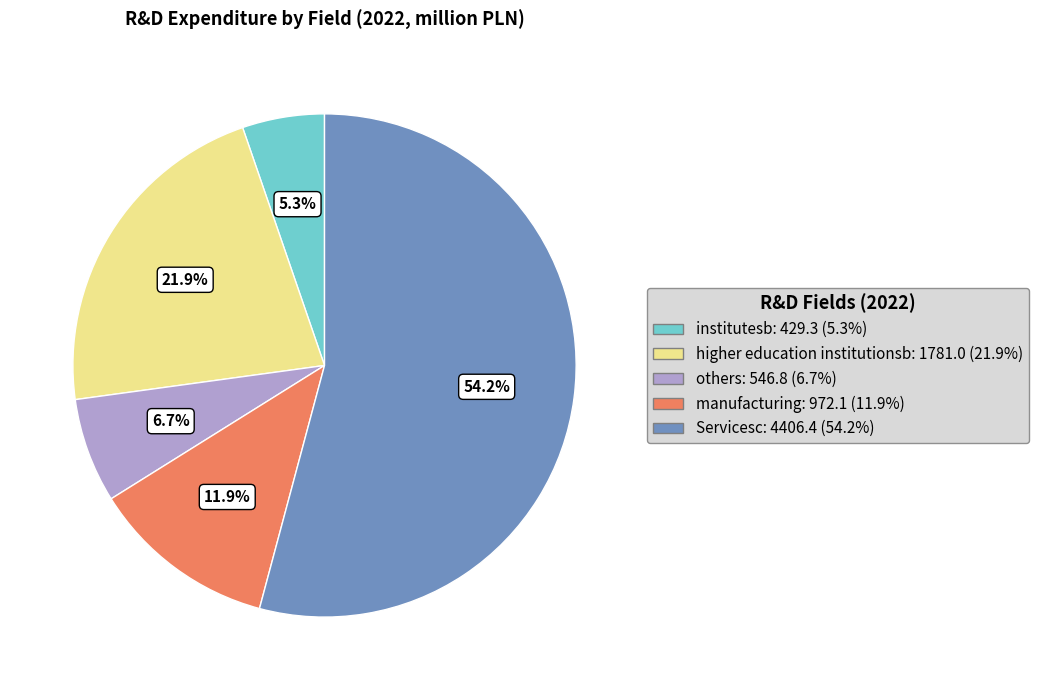

Approximately how many times larger is the value at manufacturing compared to higher education institutionsb?

0.5